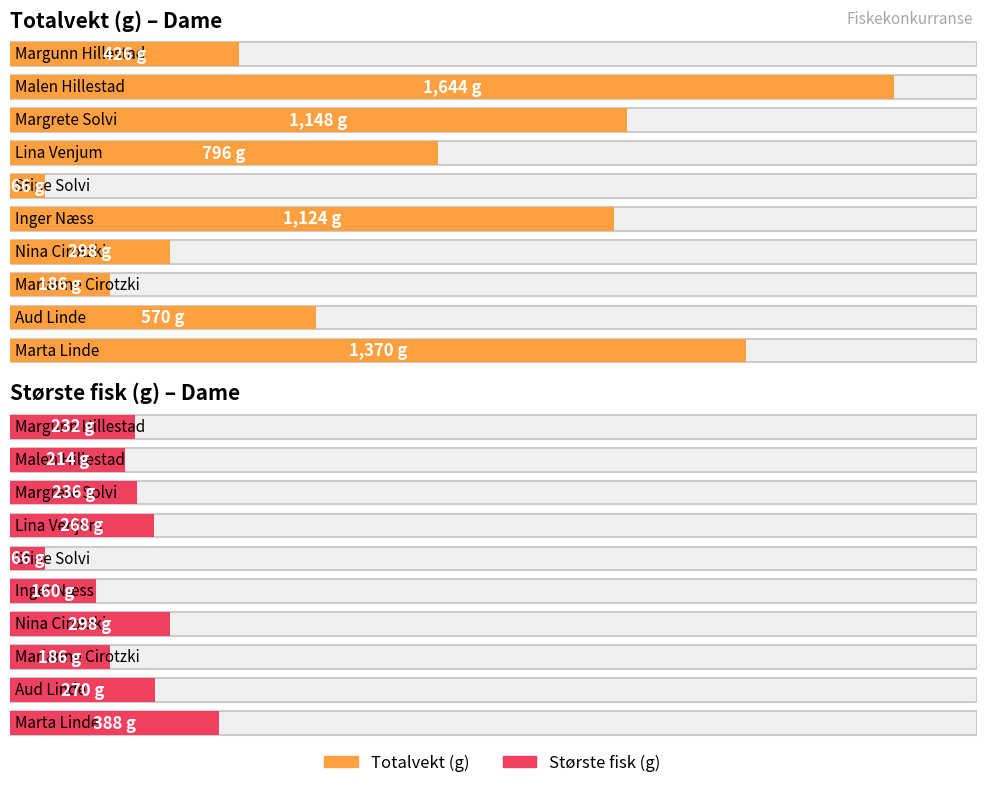

Reading right to left, what are all the values shown in this chart?

Totalvekt (g): 1370	570	186	298	1124	66	796	1148	1644	426
Største fisk (g): 388	270	186	298	160	66	268	236	214	232